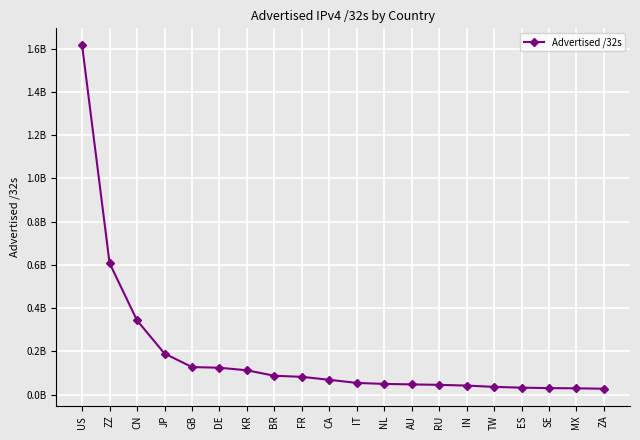

Does the chart have visible grid lines?

Yes